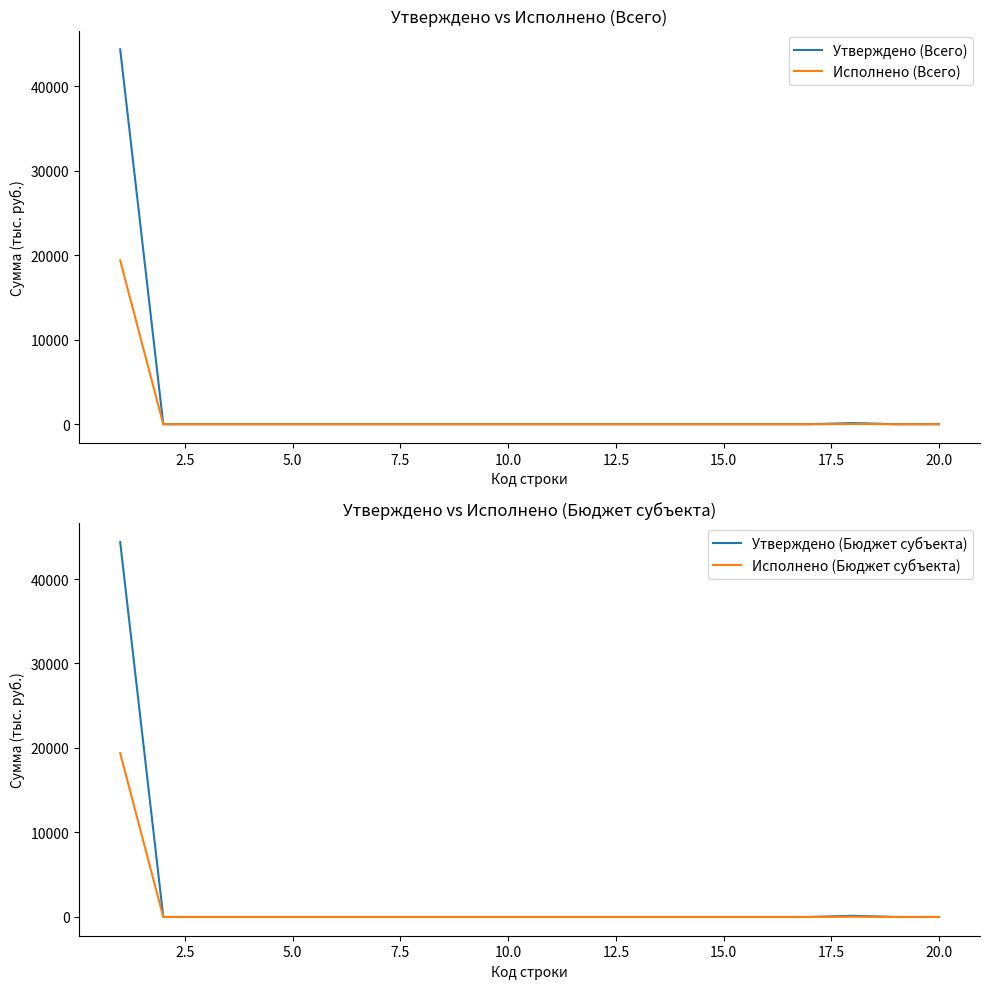

In Исполнено (Бюджет субъекта), how many points are higher than both neighbors (excluding endpoints)?

1